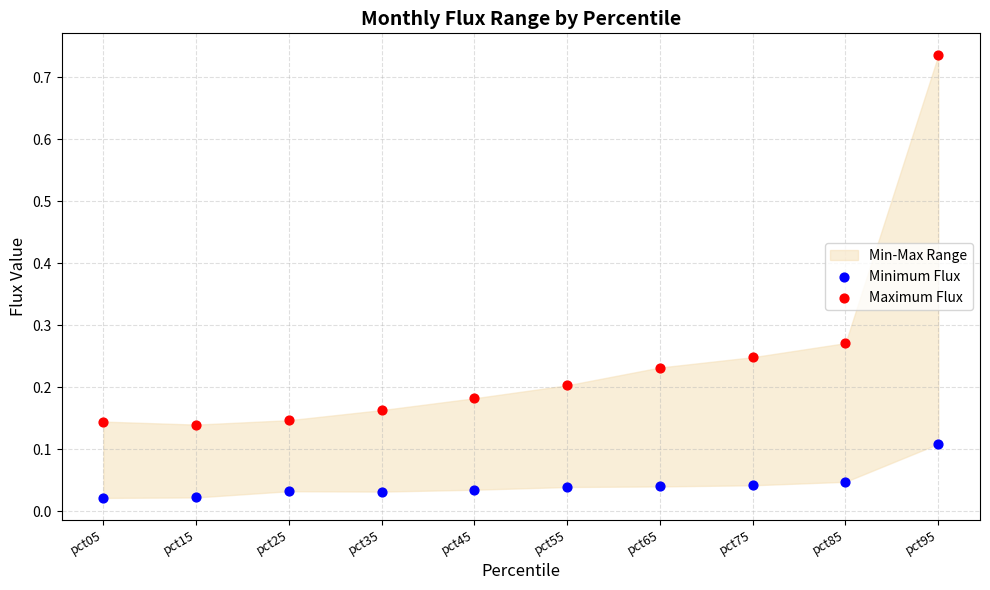

Which series reaches the minimum Y coordinate?

Minimum Flux